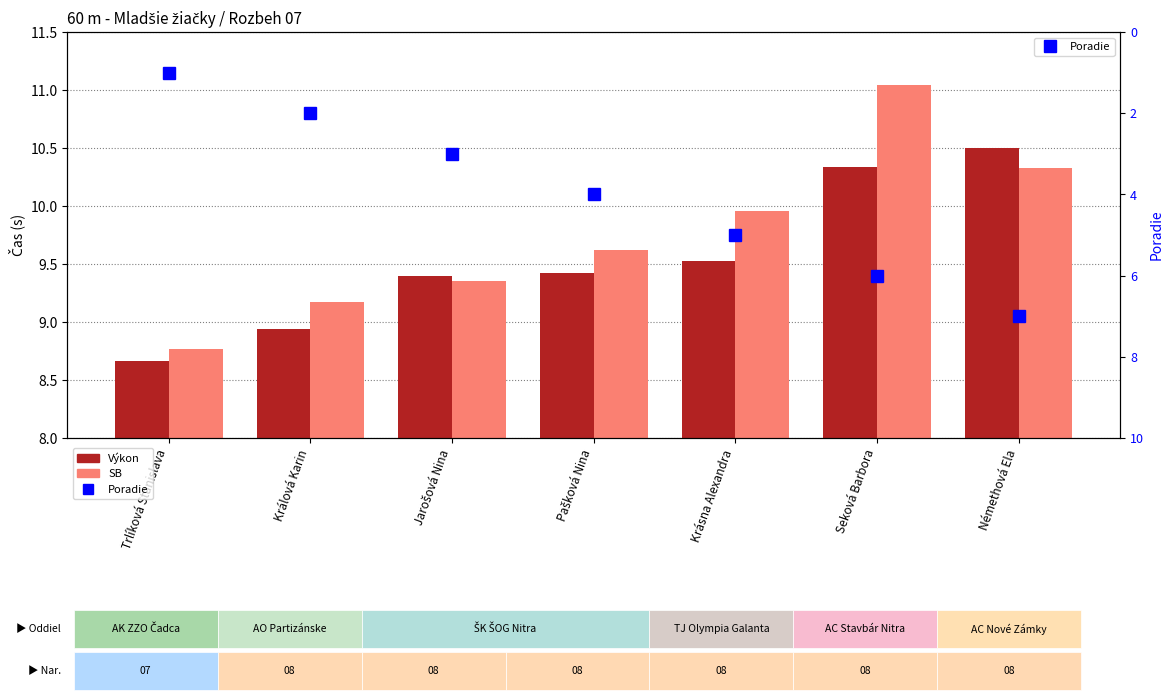

Reading left to right, transcribe all the data shown in this chart.

Výkon: Trlíková Stanislava=8.7	Králová Karin=8.9	Jarošová Nina=9.4	Pašková Nina=9.4	Krásna Alexandra=9.5	Seková Barbora=10.3	Némethová Ela=10.5
SB: Trlíková Stanislava=8.8	Králová Karin=9.2	Jarošová Nina=9.3	Pašková Nina=9.6	Krásna Alexandra=10.0	Seková Barbora=11.0	Némethová Ela=10.3
Poradie: Trlíková Stanislava=1.0	Králová Karin=2.0	Jarošová Nina=3.0	Pašková Nina=4.0	Krásna Alexandra=5.0	Seková Barbora=6.0	Némethová Ela=7.0